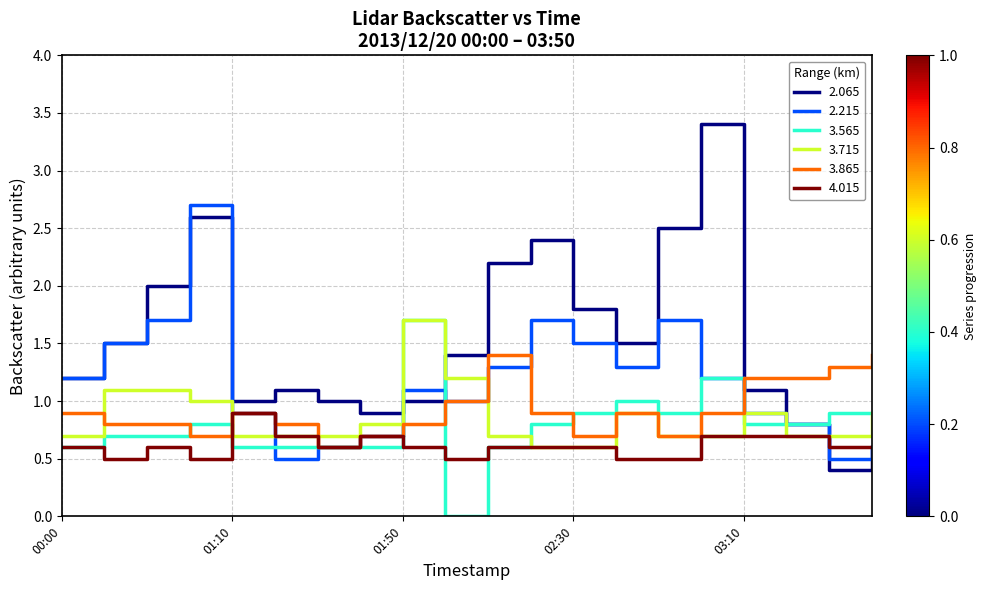

Which series has the widest spread of values?

2.065